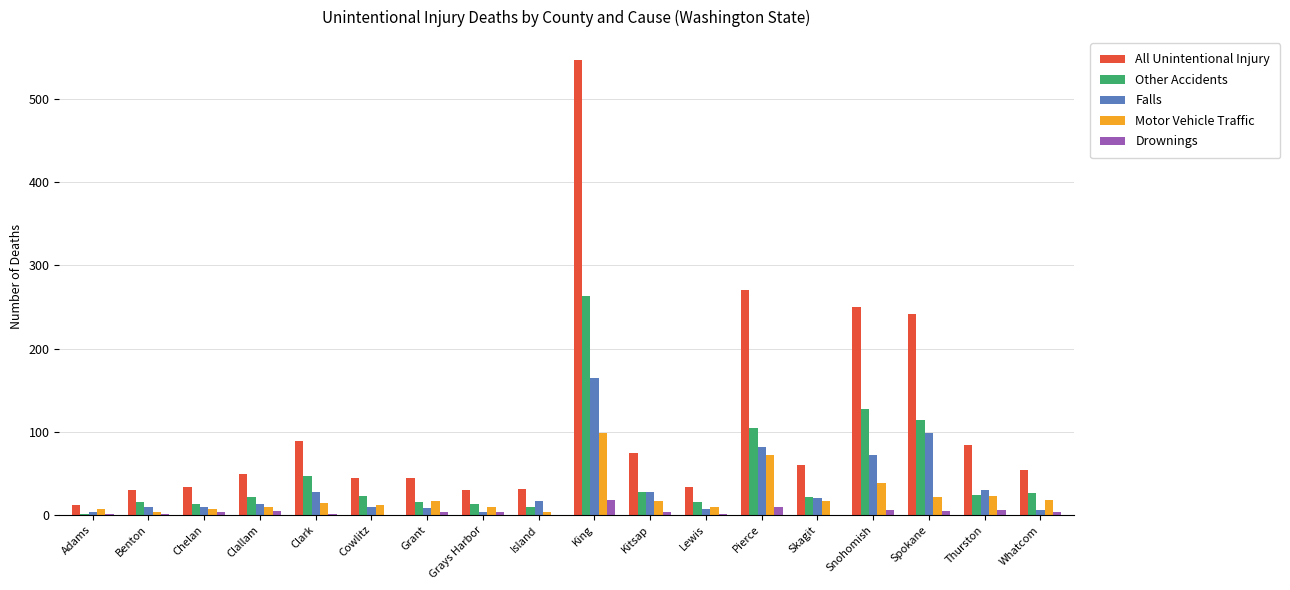

Which series has the largest total across all categories?

All Unintentional Injury